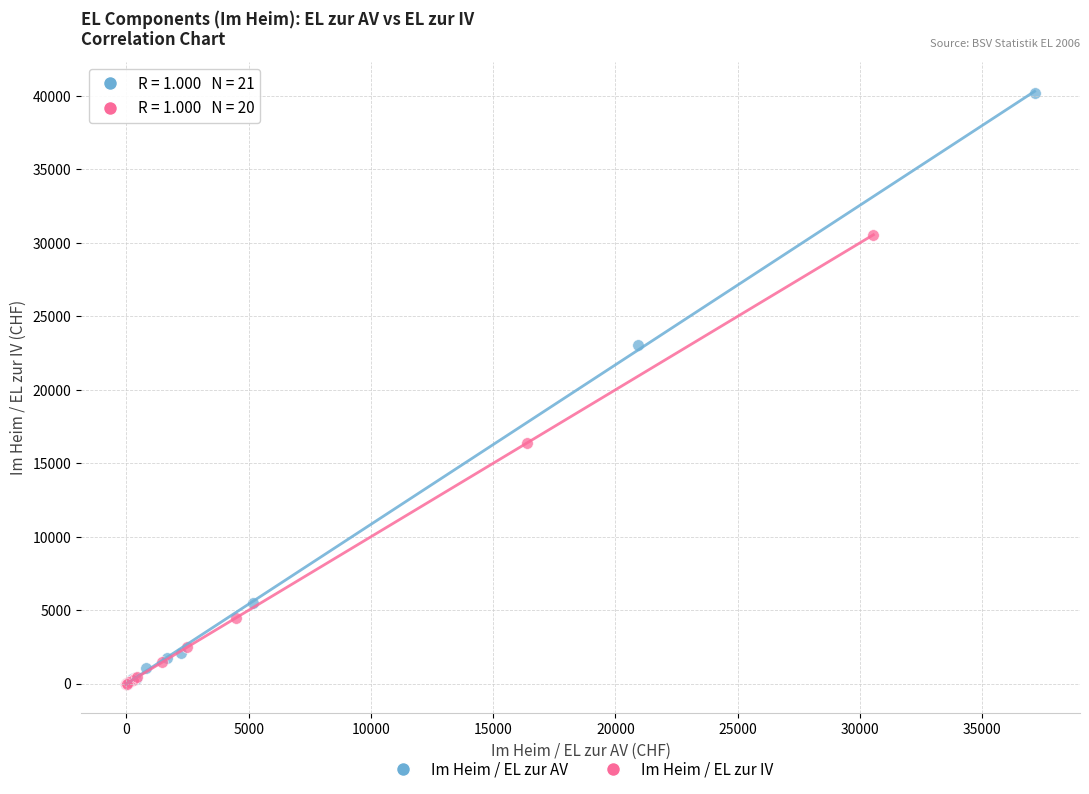

Which series reaches the maximum Y coordinate?

Im Heim / EL zur AV